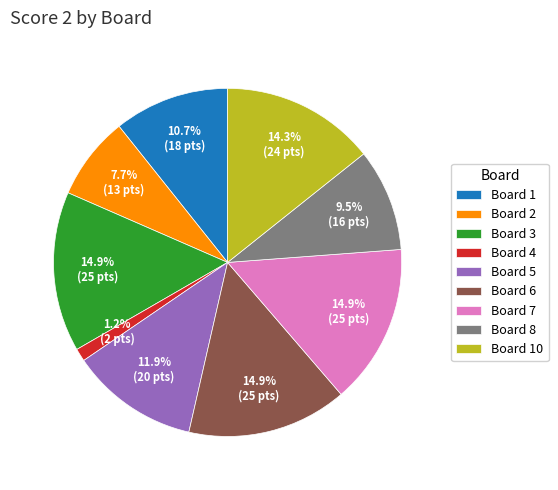

How many segments does this pie chart have?

9